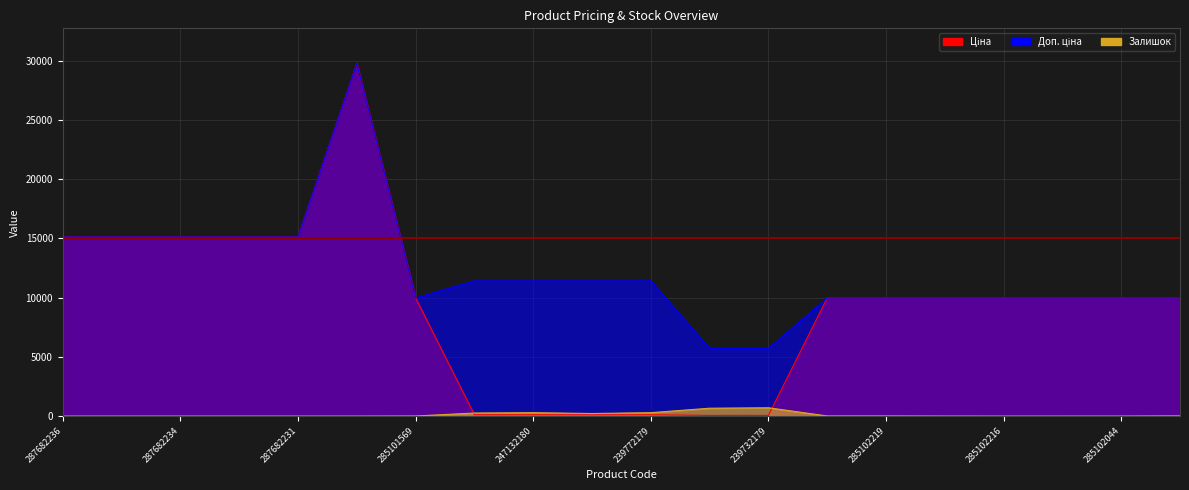

Which series changed the most between 285102219 and 285102044?

Залишок